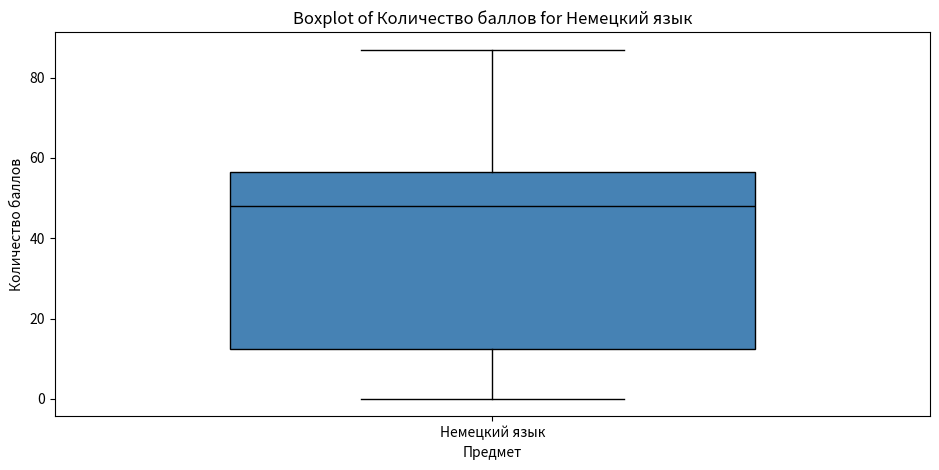

Transcribe this box plot: give where the median line is, the range the box spans, and where the two whiskers end, as read against the y-axis. The values are not printed on the chart, so give them approximately, as read against the axis.

median 48, box 12 to 56, whiskers 0 to 88